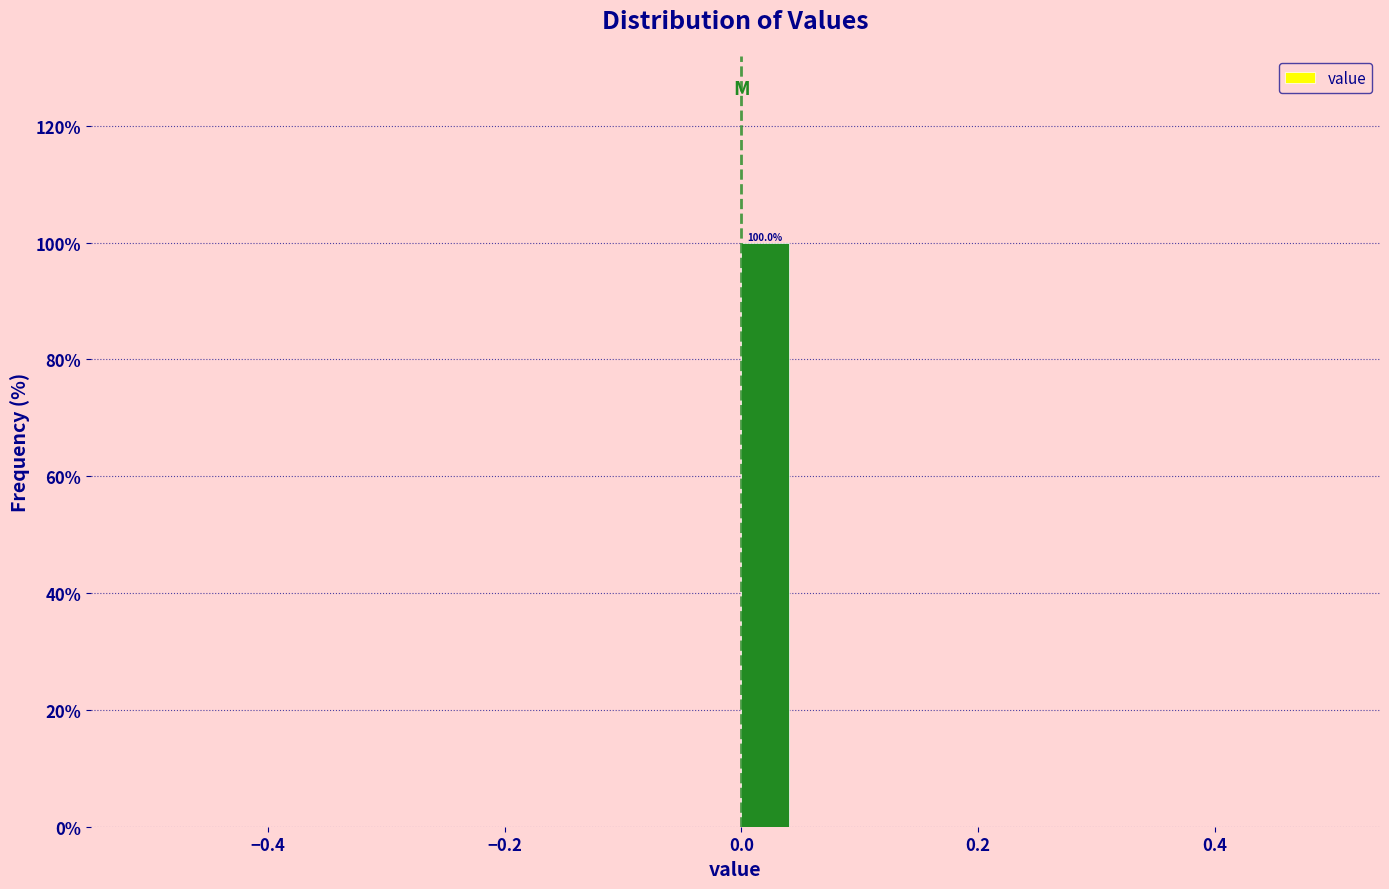

Around what value on the x-axis is the tallest bar? Give the approximate position of its centre, as read against the axis.

0.02